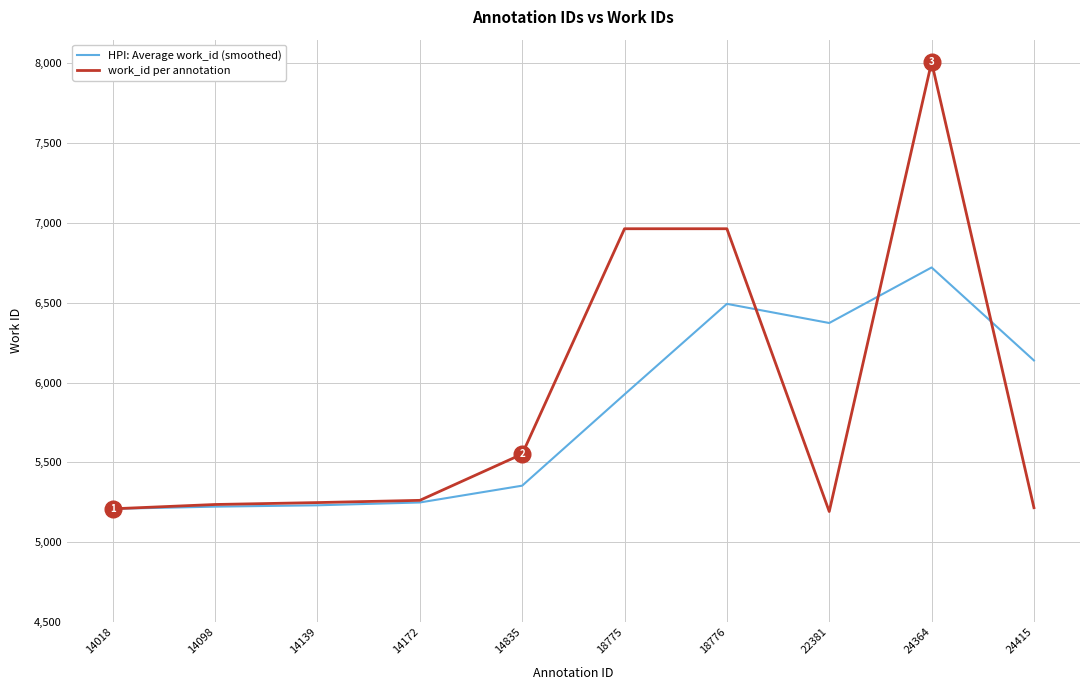

Which series changed the most between 14098 and 24415?

HPI: Average work_id (smoothed)